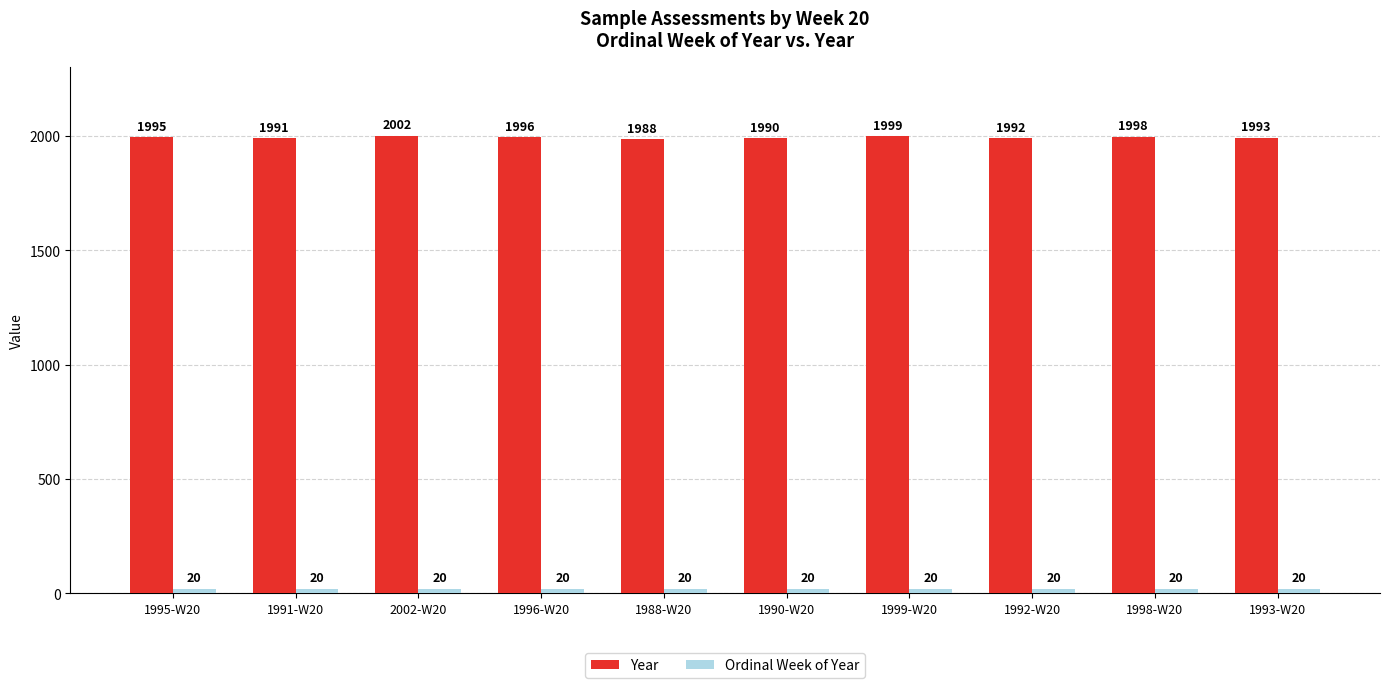

At which label is Year closest to 1995?

1995-W20